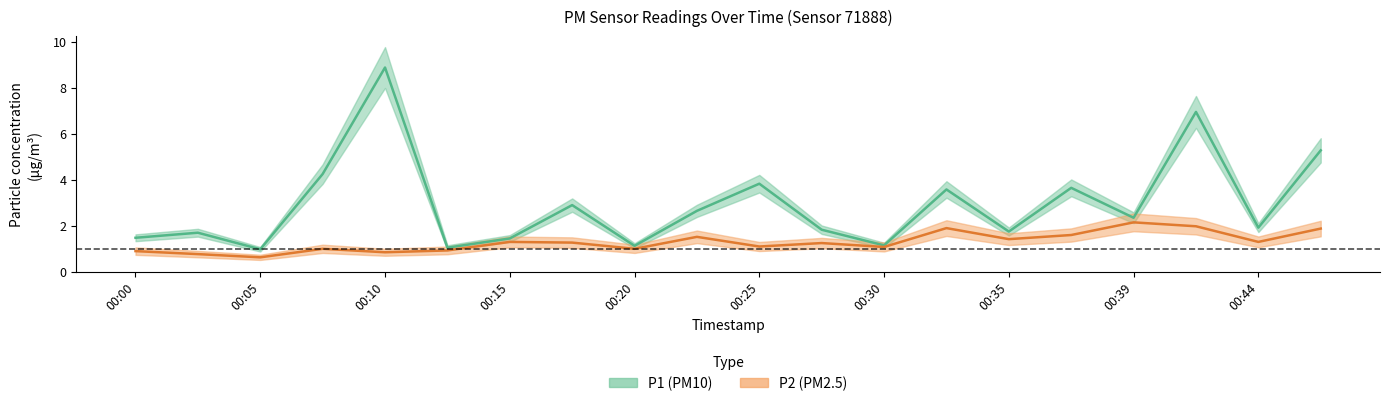

What is the average value of the P2 series?

1.3